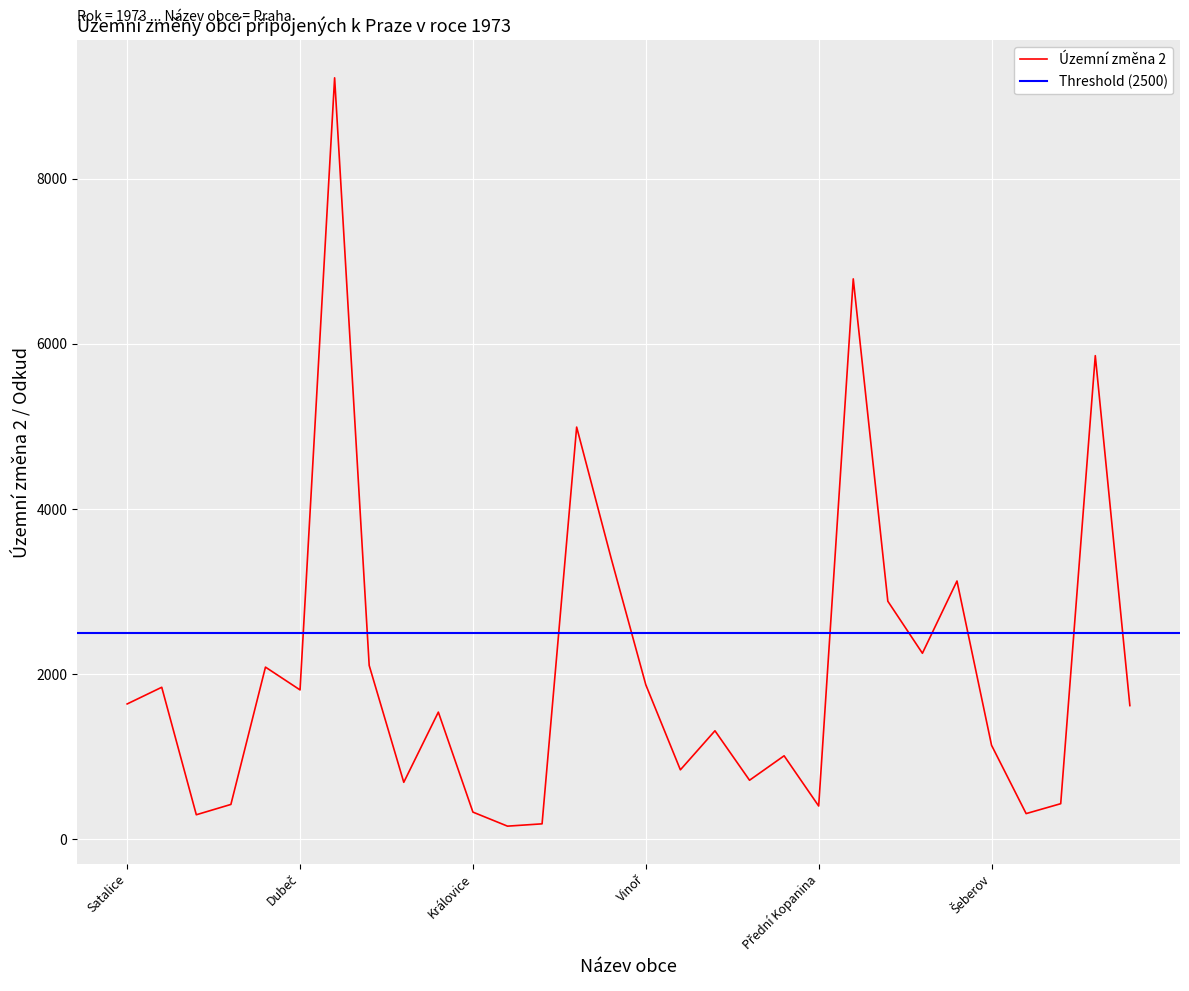

How many data points are above 1619?

14